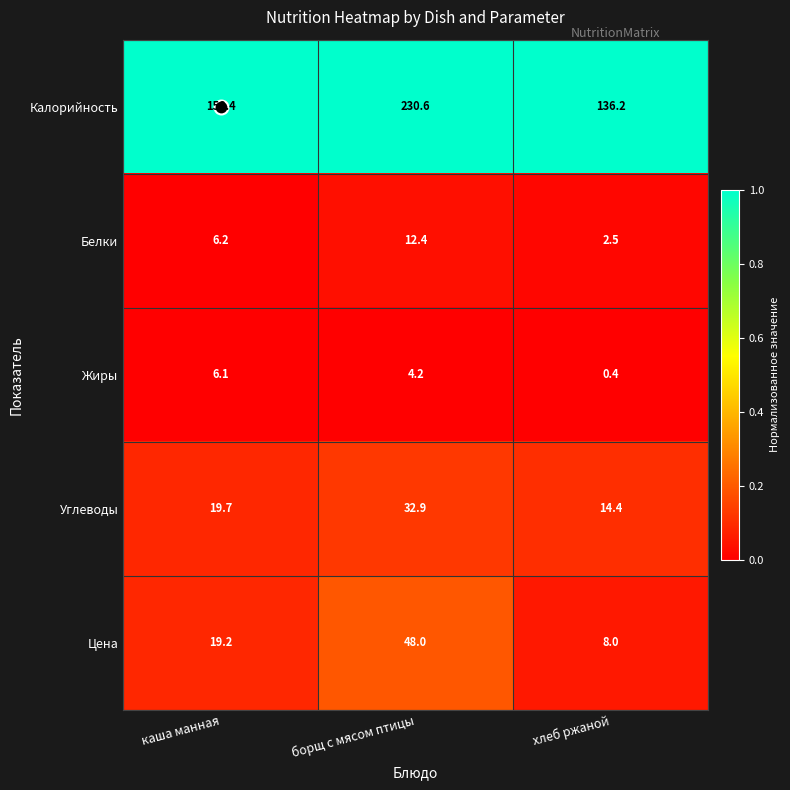

Between каша манная and борщ с мясом птицы, which series saw the biggest shift?

Калорийность